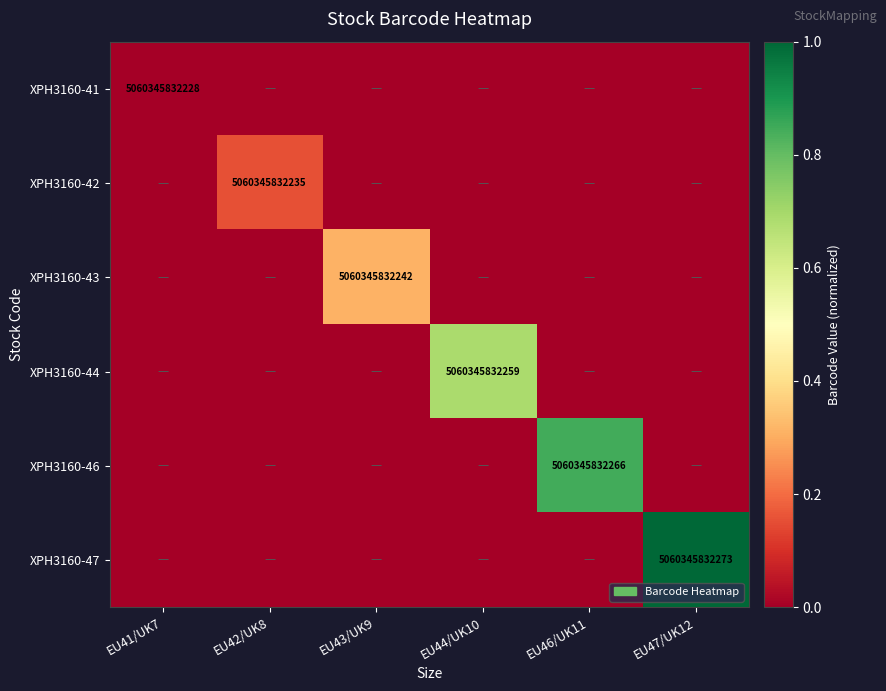

What is the spread (max minus min) of values at EU46/UK11?

0.8